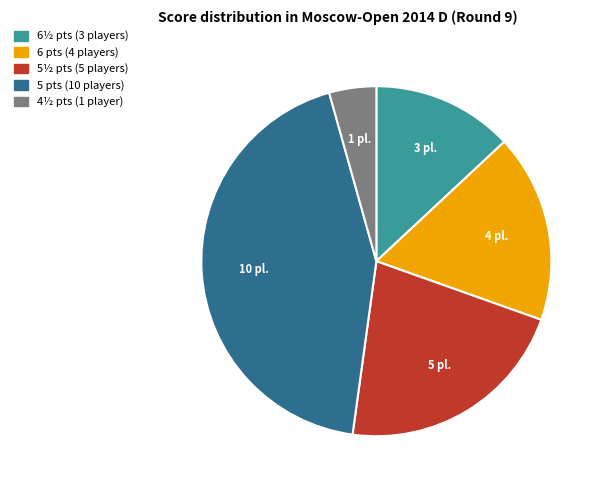

Combined, do 5 pts (10 players) and 4½ pts (1 player) account for over 50%?

No